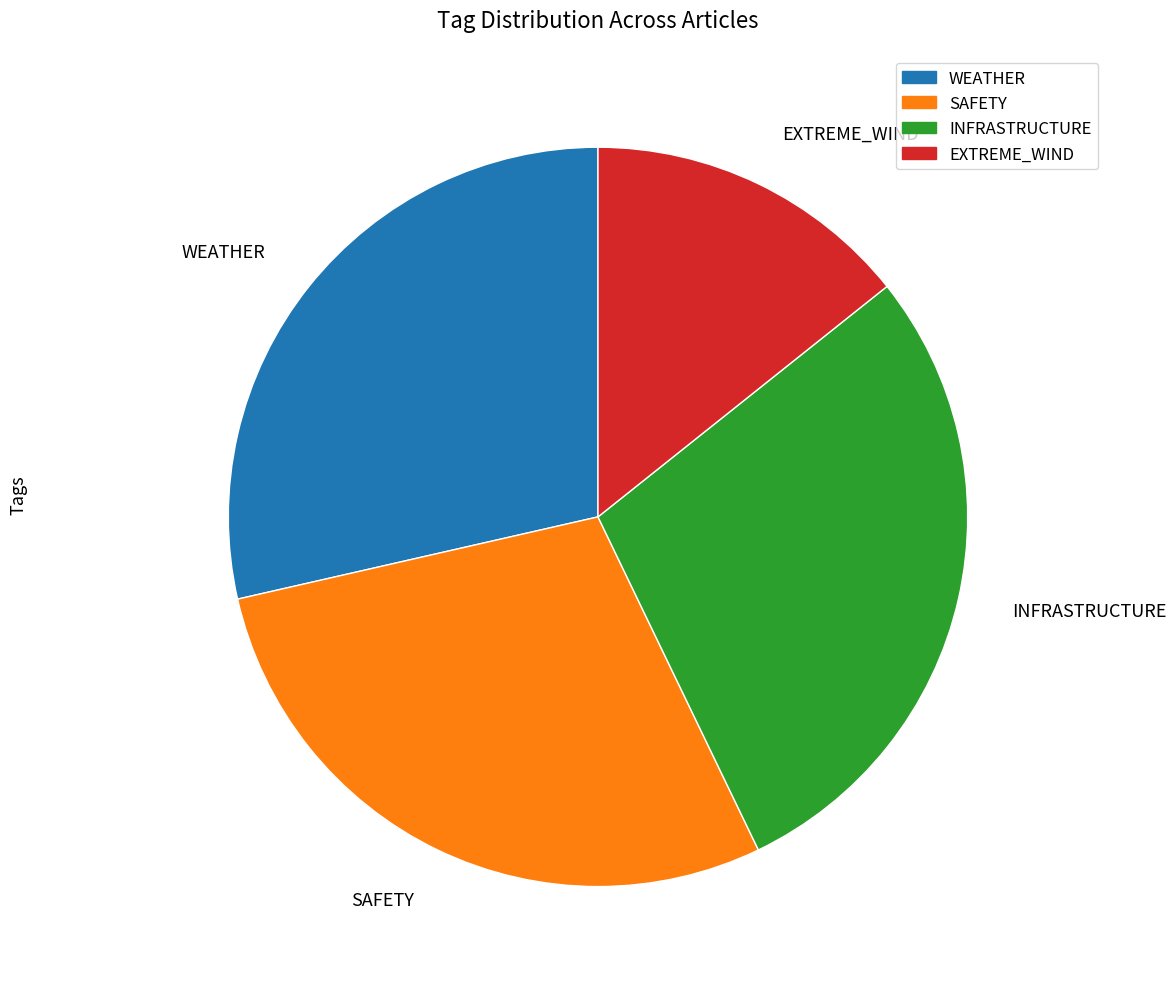

Which slice is the smallest?

EXTREME_WIND